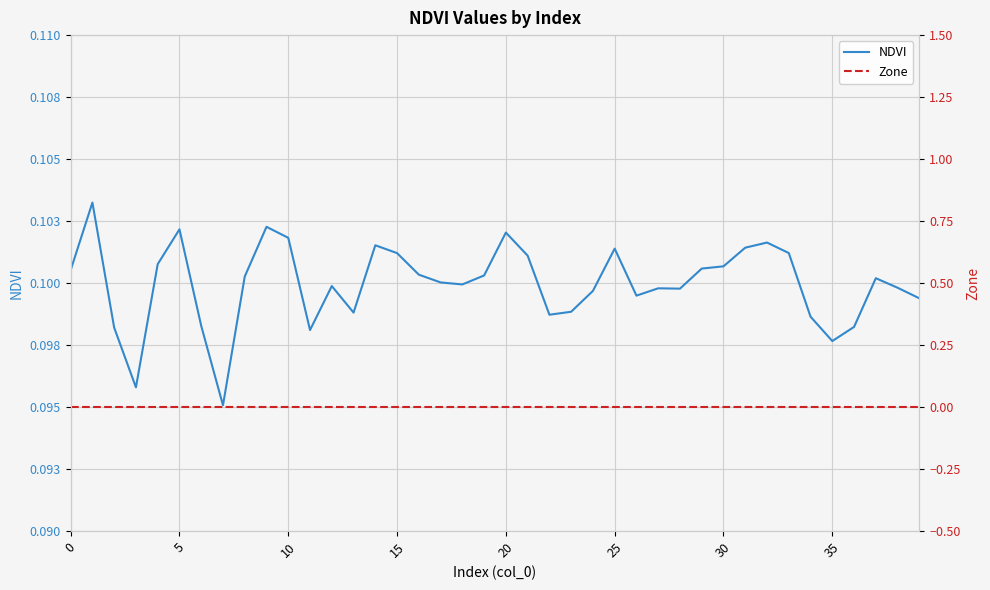

What are all the series names shown in the legend?

NDVI, Zone